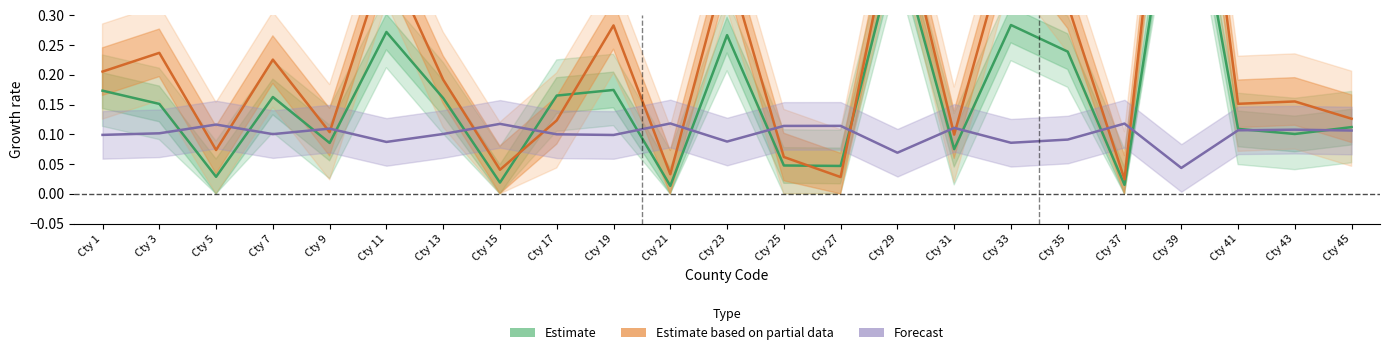

What is the sum of the Estimate values at Cty 31 and Cty 23?

0.3